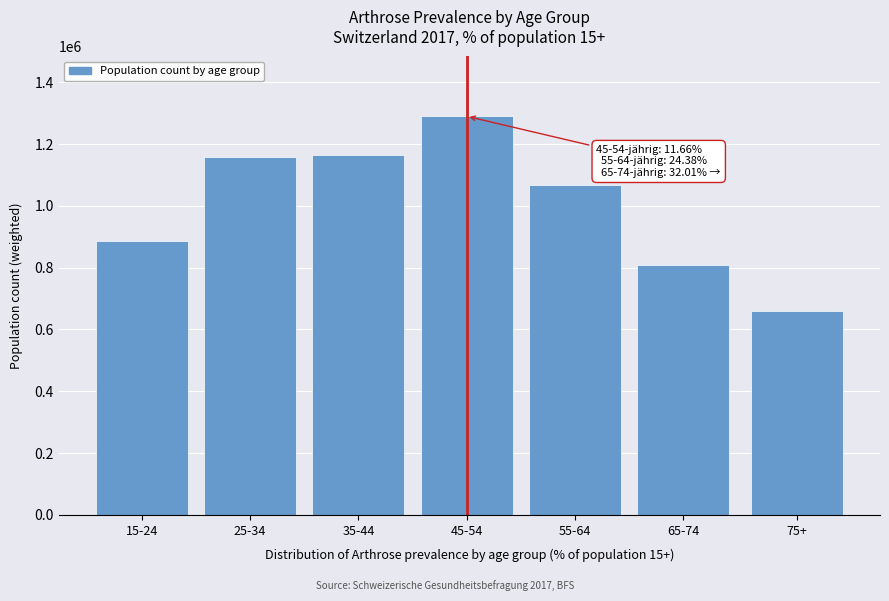

Reading left to right, list all the values displayed in this chart.

885991	1157308	1165722	1290128	1067640	809941	659469